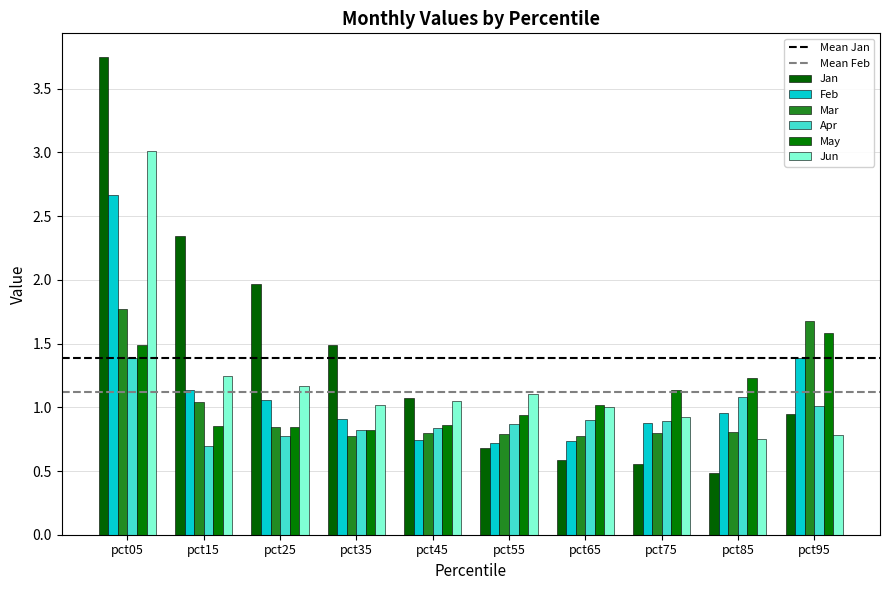

At how many categories does at least one series exceed 3?

1